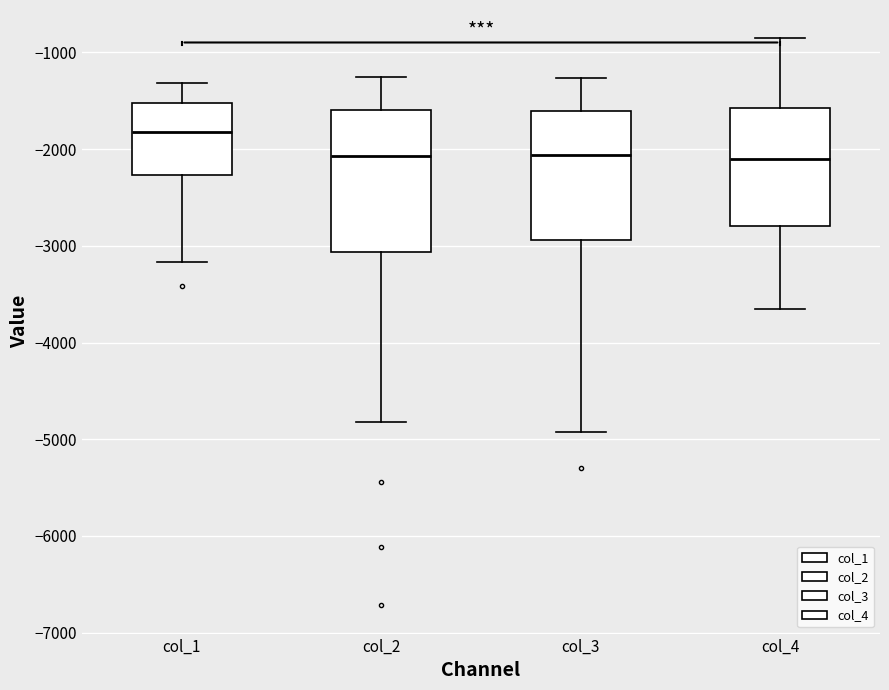

Reading left to right, read every box against the y-axis: the position of its median line, the range the box covers, and the ends of its whiskers. The values are not printed on the chart, so give them approximately, as read against the axis.

col_1: median -1800, box -2300 to -1500, whiskers -3200 to -1300
col_2: median -2100, box -3100 to -1600, whiskers -4800 to -1300
col_3: median -2100, box -2900 to -1600, whiskers -4900 to -1300
col_4: median -2100, box -2800 to -1600, whiskers -3700 to -900